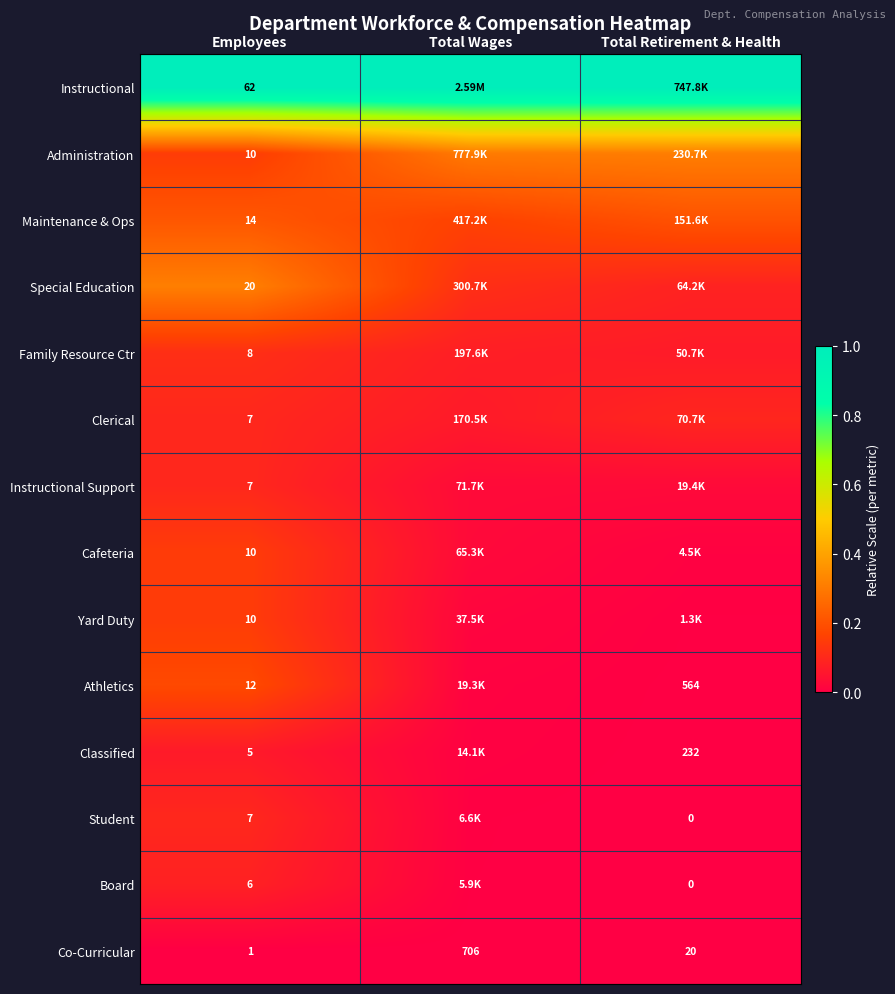

What is the total value across all series at Employees?

179.0